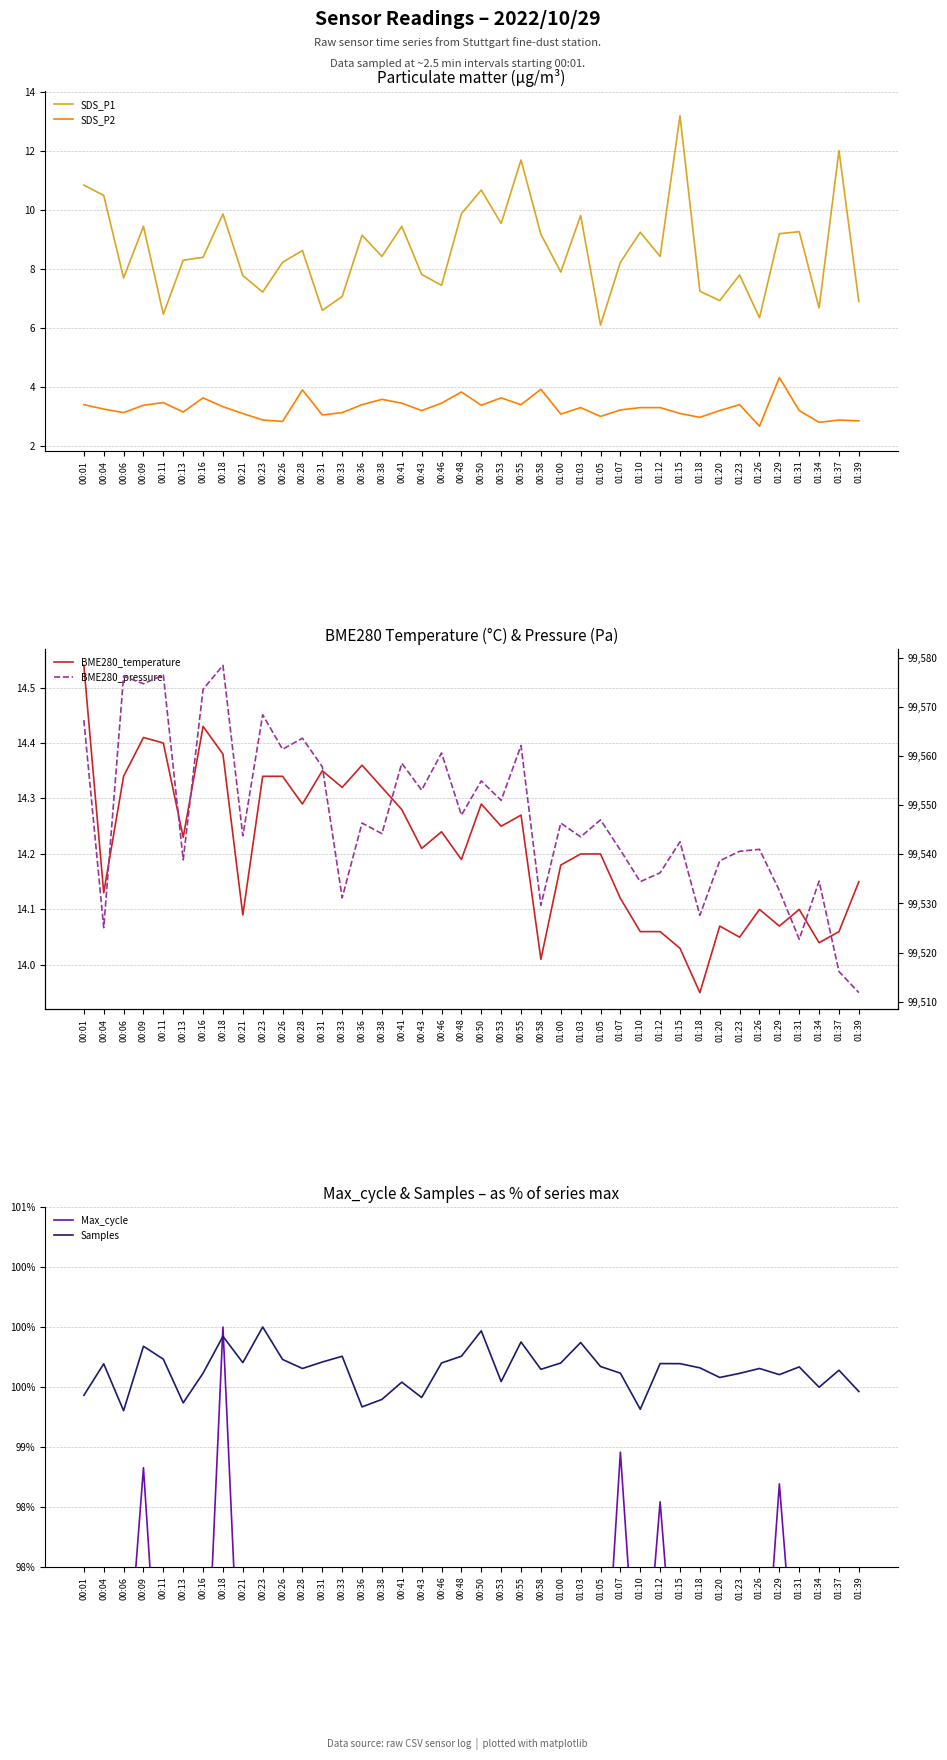

What is the greatest value displayed?

99578.5